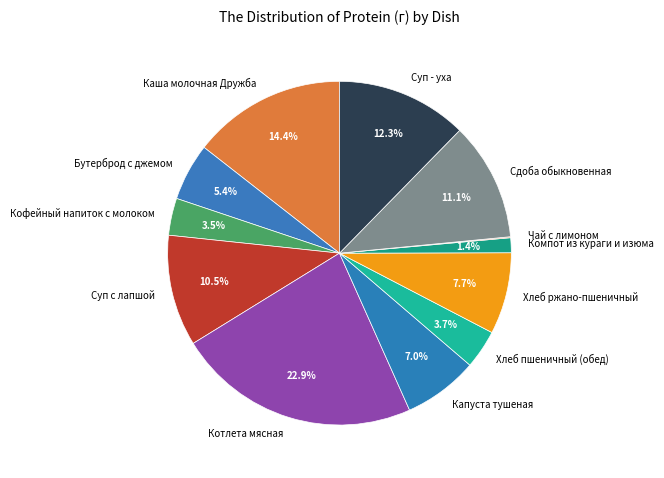

Which has a higher value, Хлеб пшеничный (обед) or Хлеб ржано-пшеничный?

Хлеб ржано-пшеничный